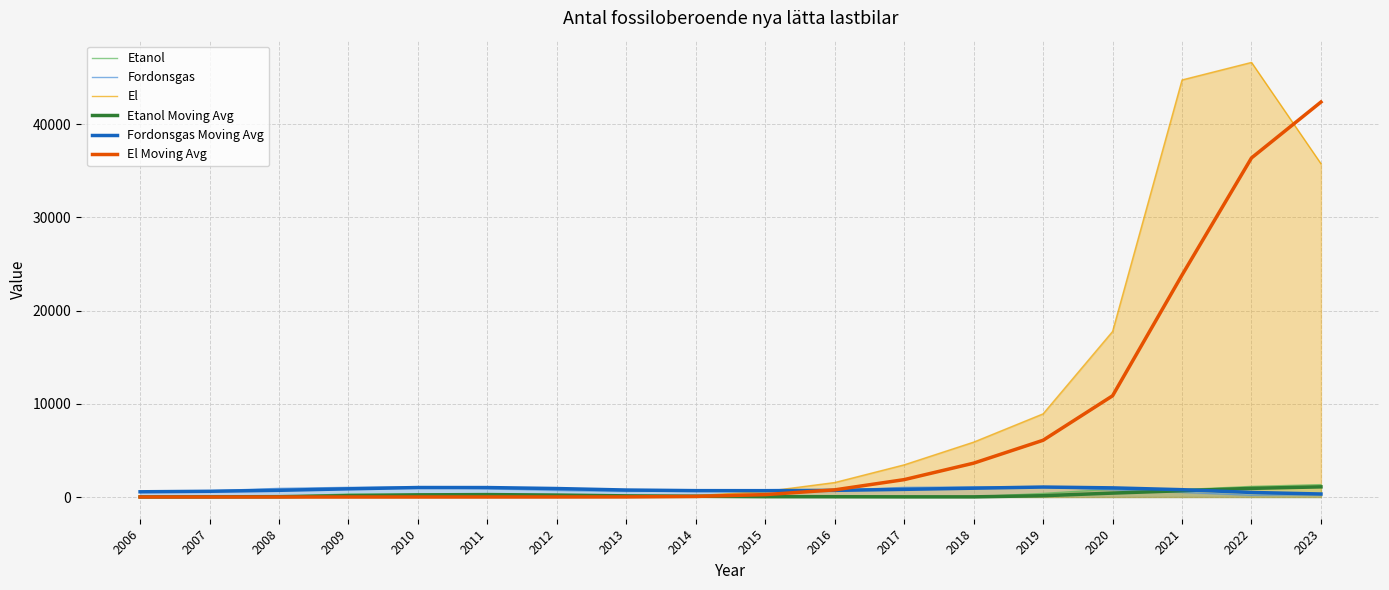

The value of Etanol Moving Avg at 2022 is 925.7. True or false?

True